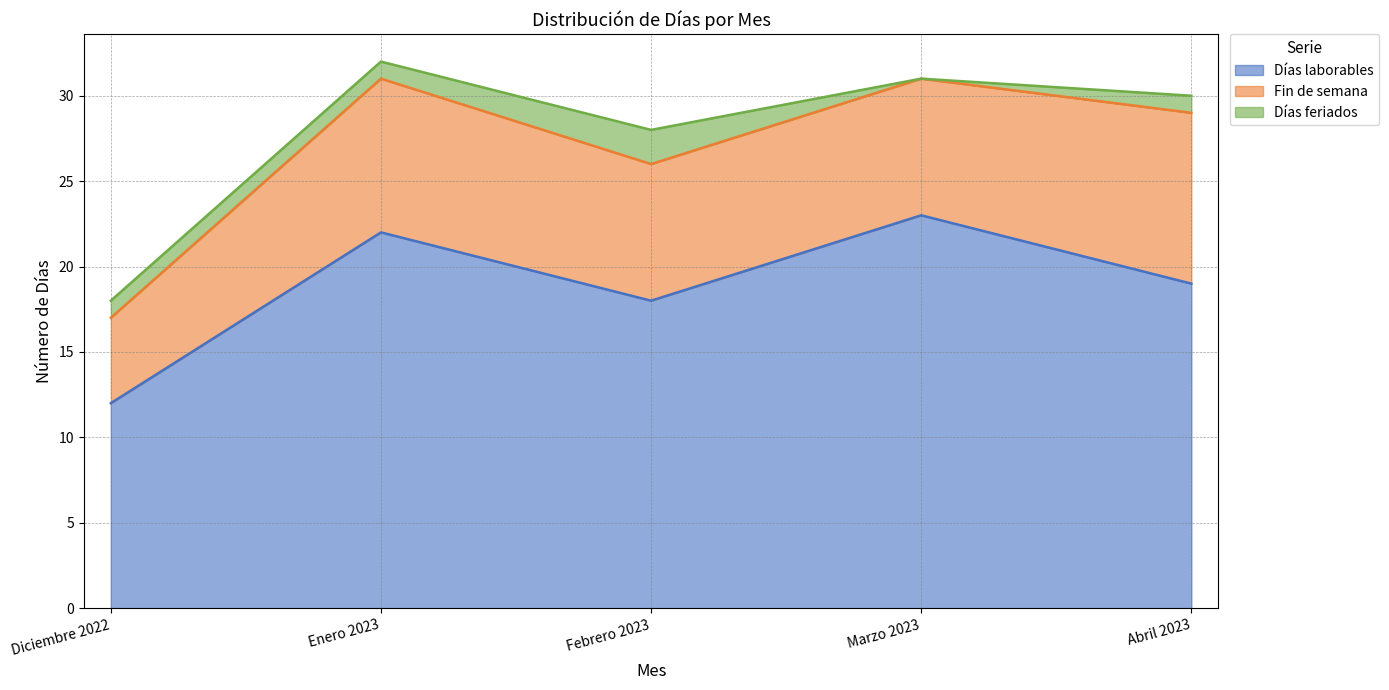

True or false: Días laborables has a value of 19 at Abril 2023.

True